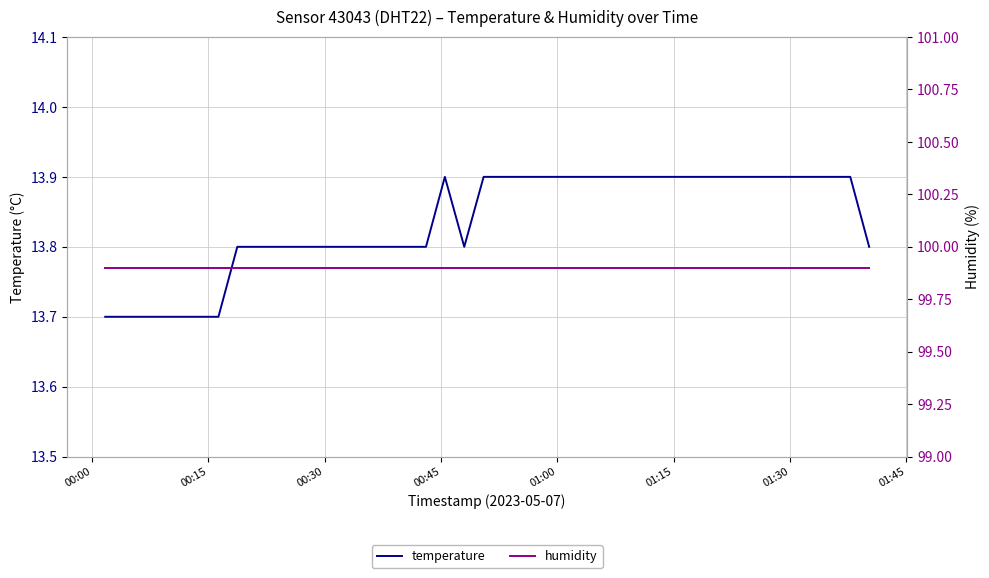

What are all the series names shown in the legend?

temperature, humidity